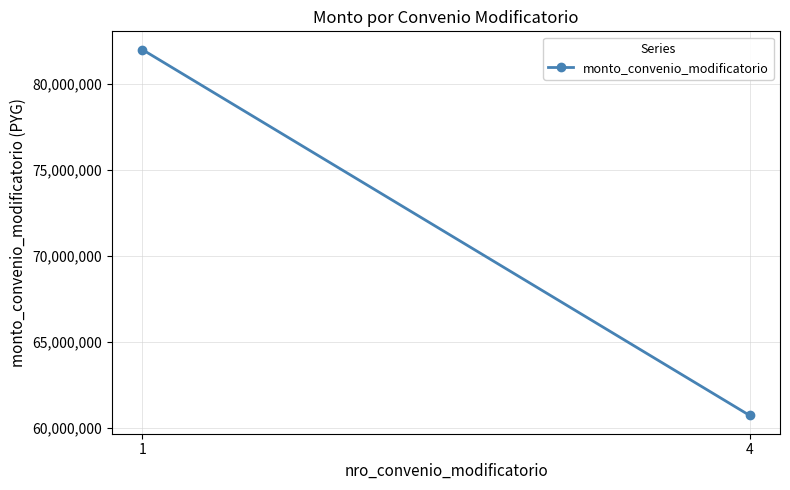

Rank the categories by value from lowest to highest.

4, 1